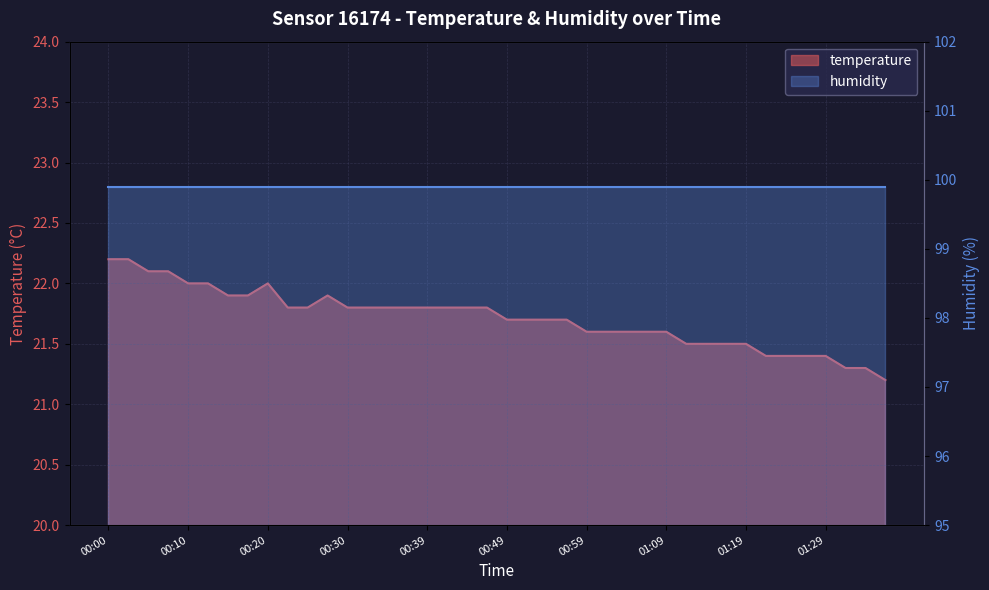

What is the sum of all values?

868.5